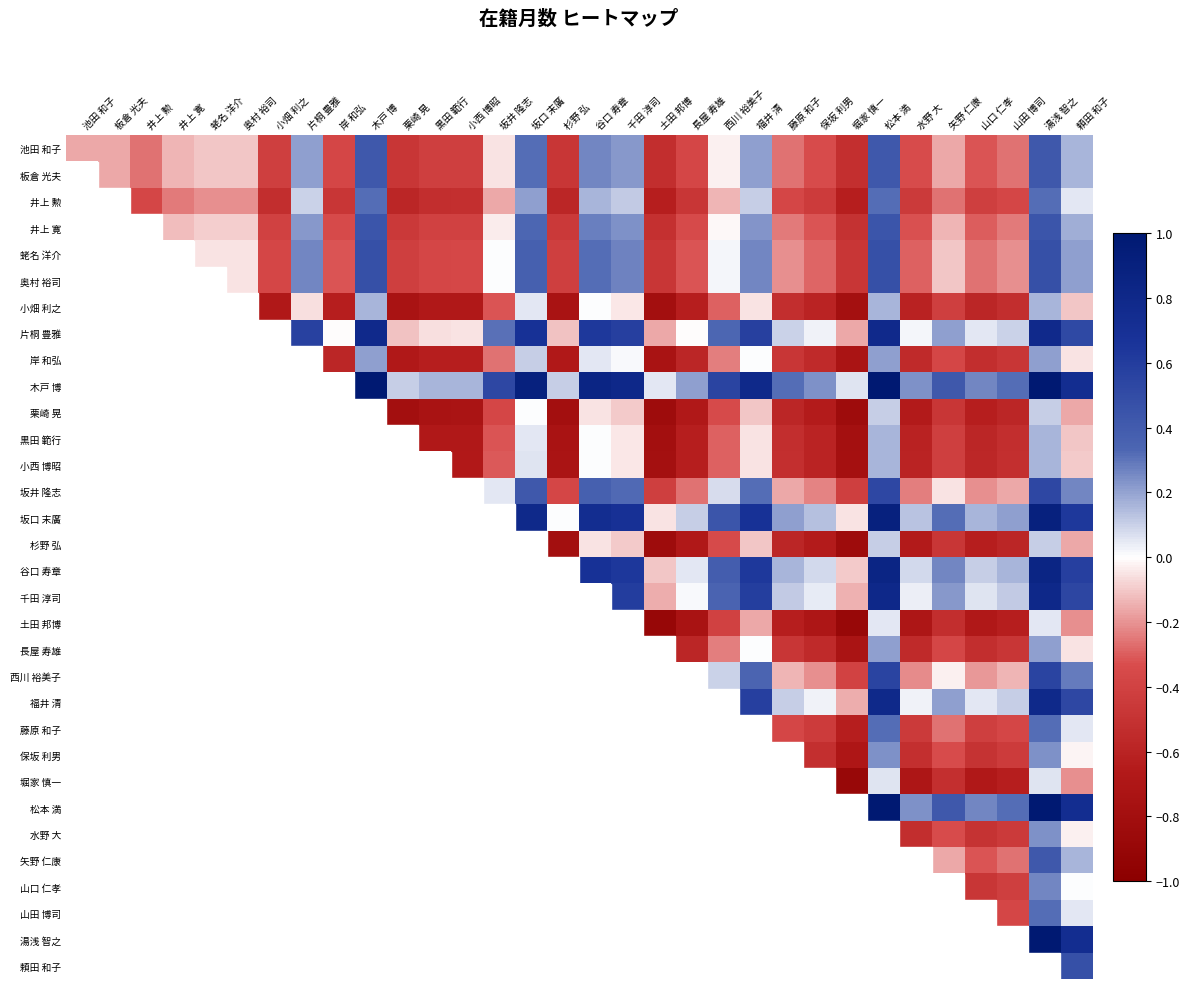

At which category does the chart reach its peak across all series?

木戸 博